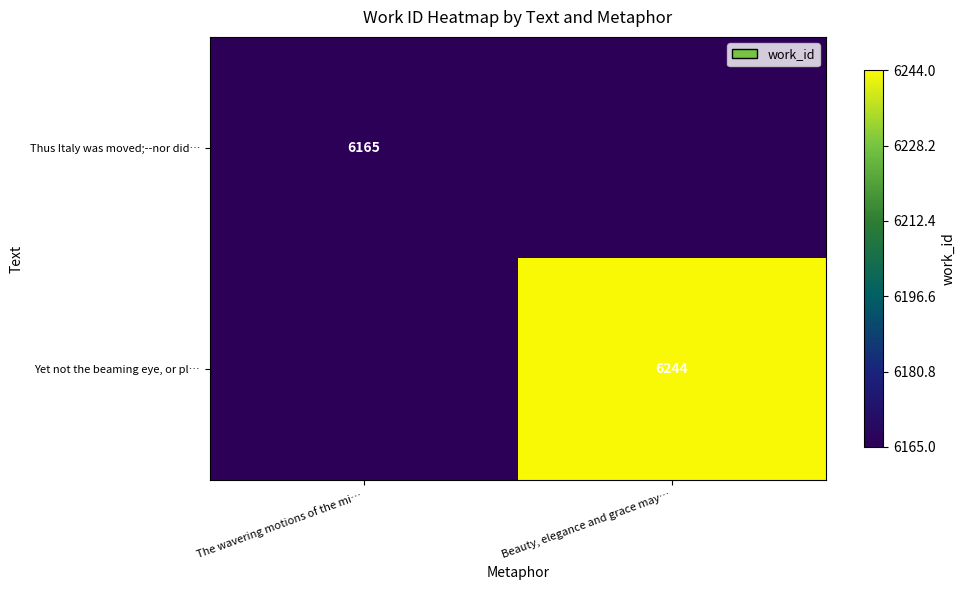

The Thus Italy was moved;--nor did… series shows 10475 at The wavering motions of the mi…. True or false?

False